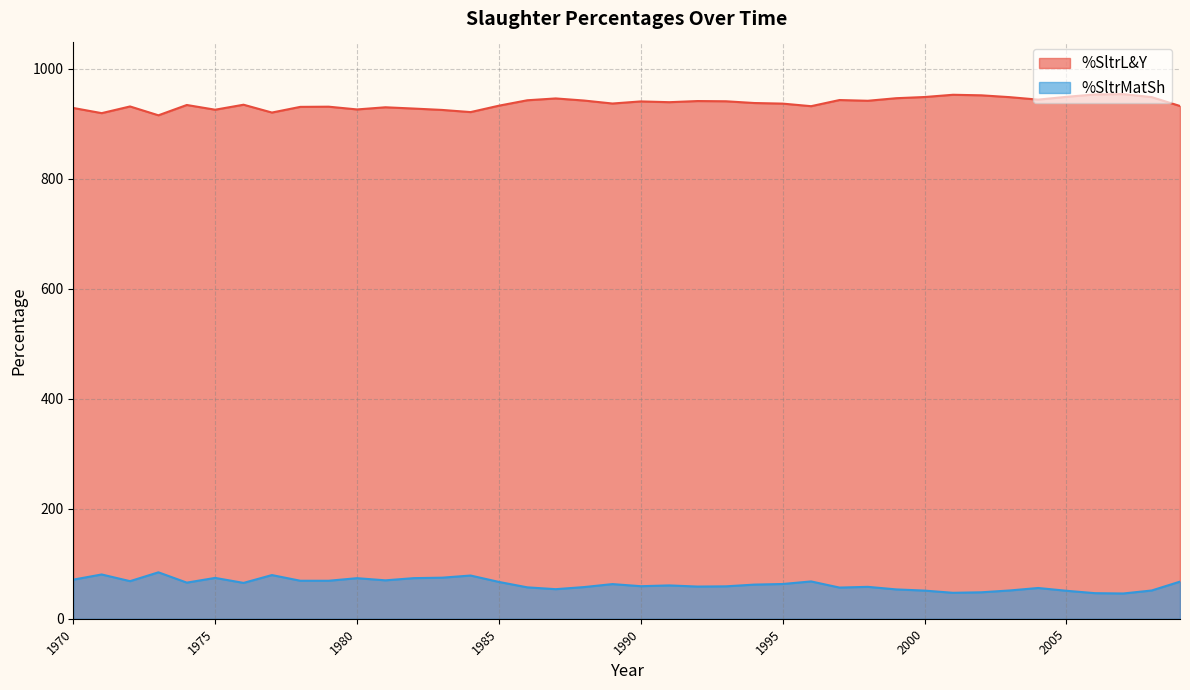

The %SltrL&Y series shows 1511.5 at 1978. True or false?

False